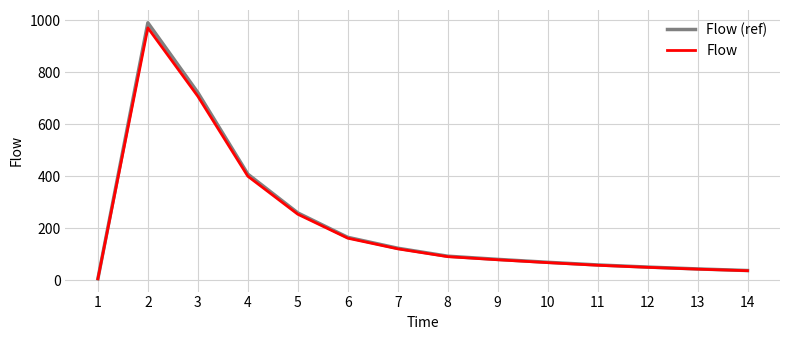

What are all the series names shown in the legend?

Flow (ref), Flow